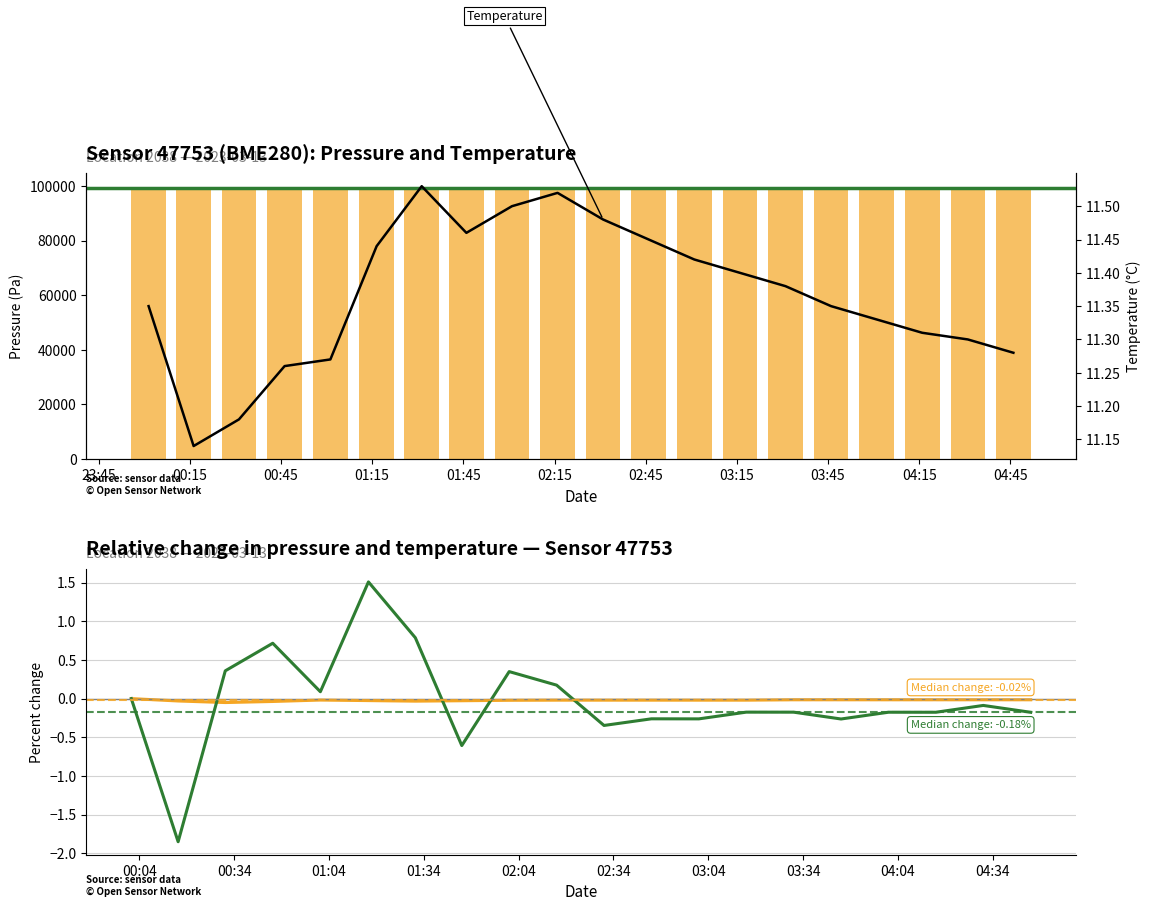

At how many categories does at least one series exceed 5?

20